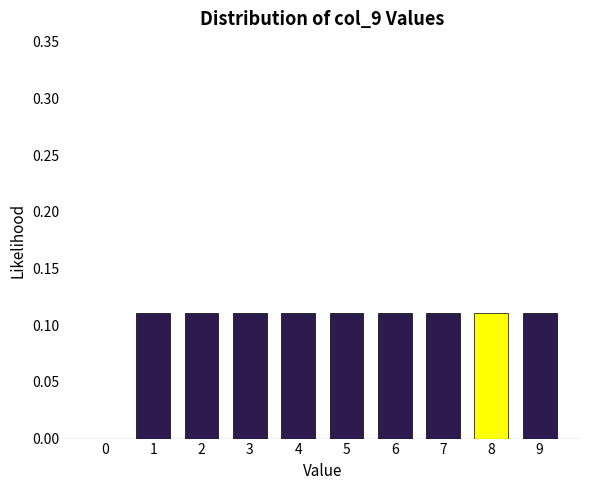

What is the change in value from 0 to 4?

+0.1